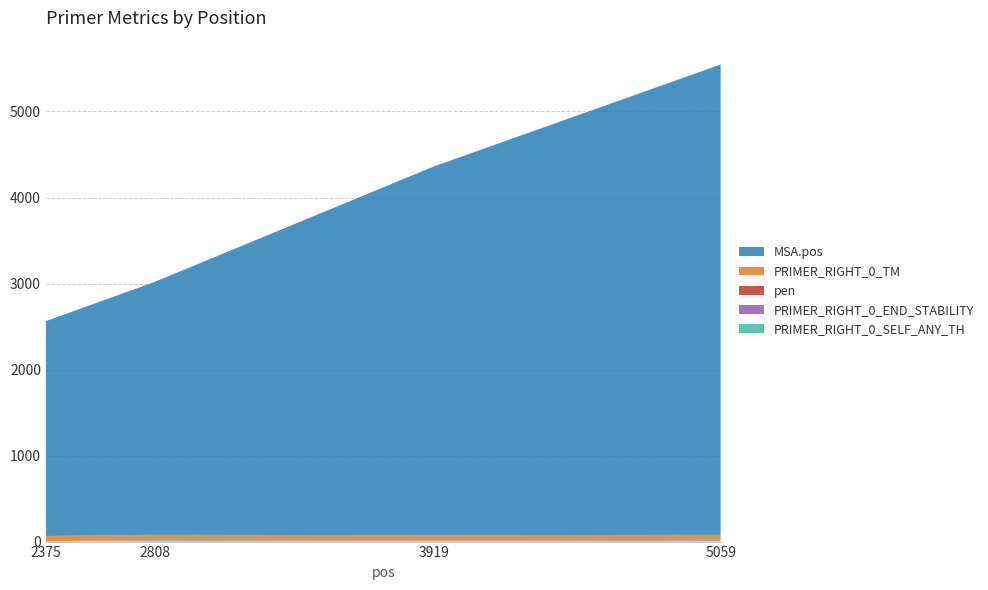

Reading left to right, list all the values displayed in this chart.

PRIMER_RIGHT_0_SELF_ANY_TH: 2375=0.0	2808=14.8	3919=9.9	5059=14.1
PRIMER_RIGHT_0_END_STABILITY: 2375=3.5	2808=4.3	3919=3.9	5059=4.9
pen: 2375=0.6	2808=0.0	3919=0.4	5059=0.8
PRIMER_RIGHT_0_TM: 2375=60.6	2808=60.0	3919=59.6	5059=59.2
MSA.pos: 2375=2498.0	2808=2940.0	3919=4288.0	5059=5467.0